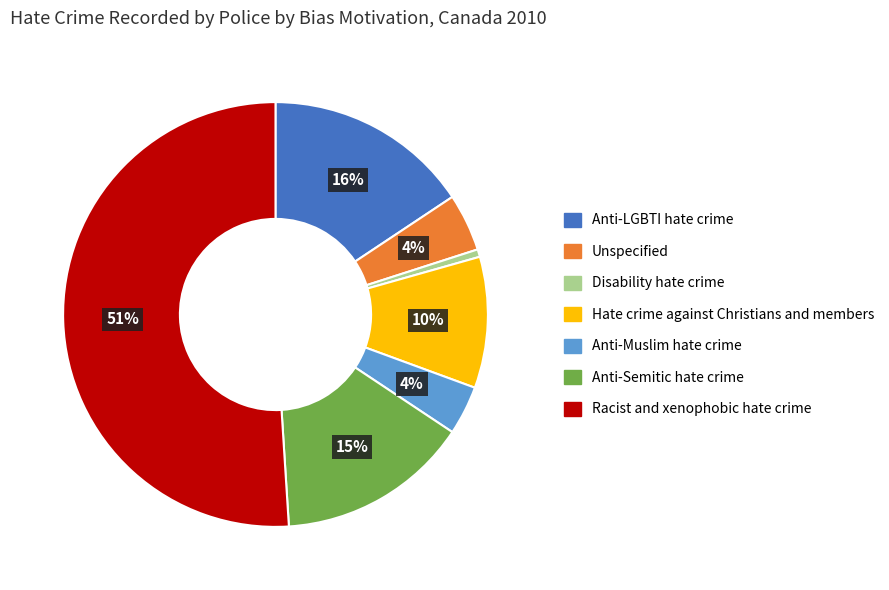

Do Anti-Semitic hate crime and Anti-Muslim hate crime together represent more than half of the pie?

No